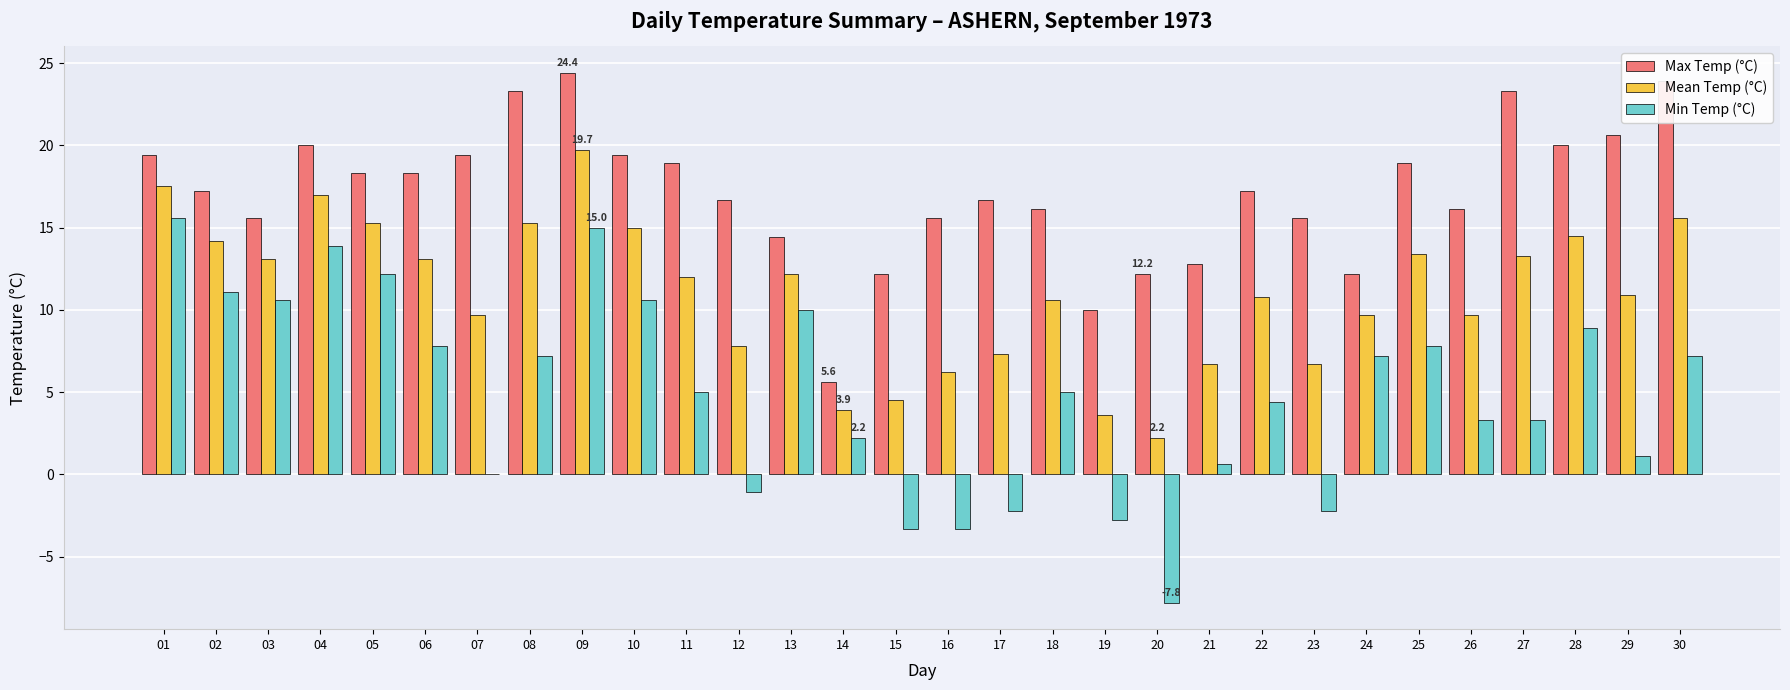

How many categories are shown in the chart?

30